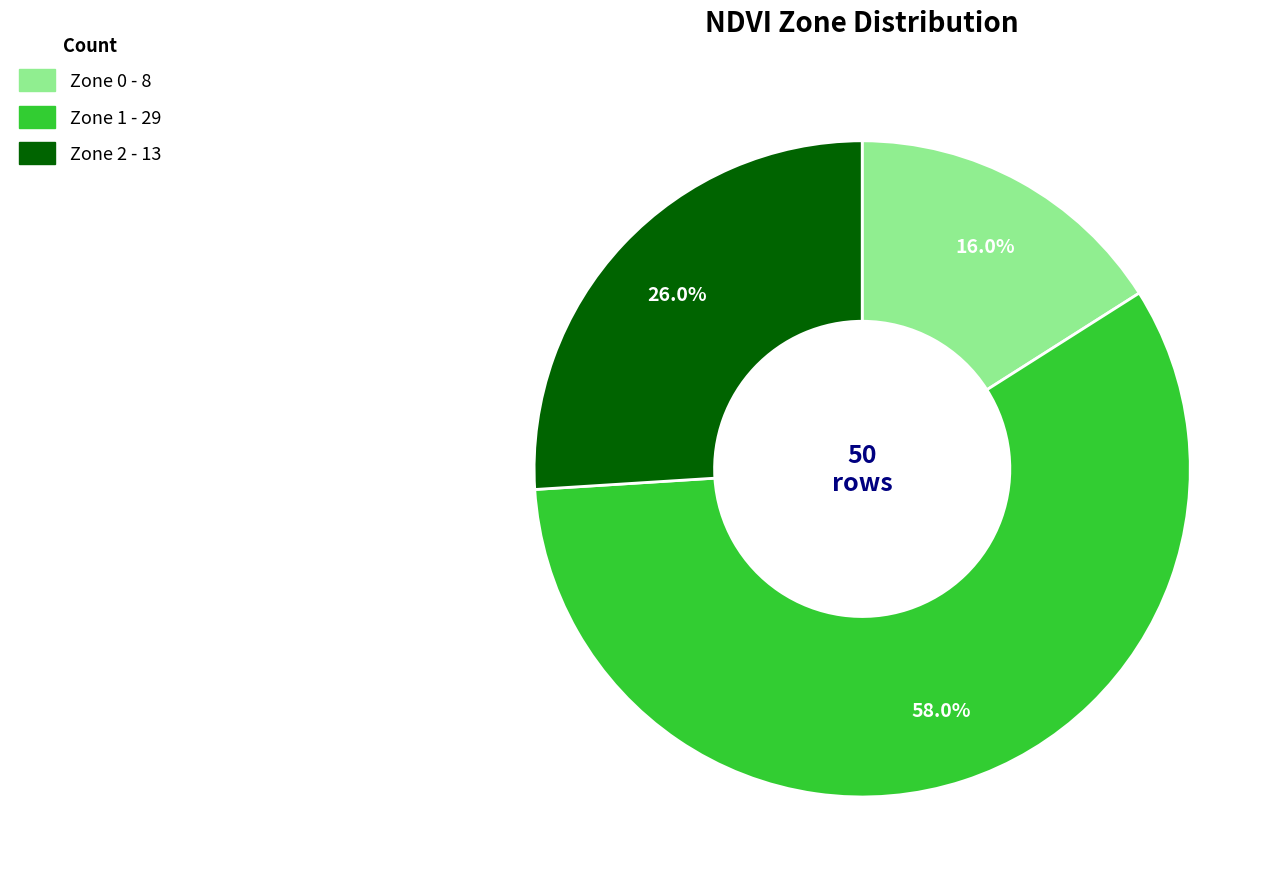

Which category has the smallest portion of the pie?

Zone 0